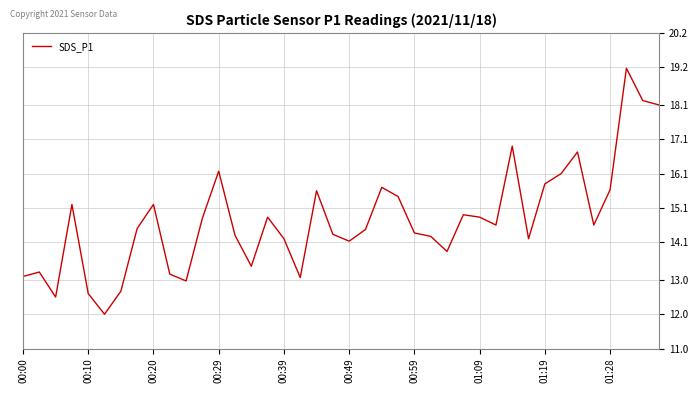

What is the difference between the maximum and minimum values?

7.2